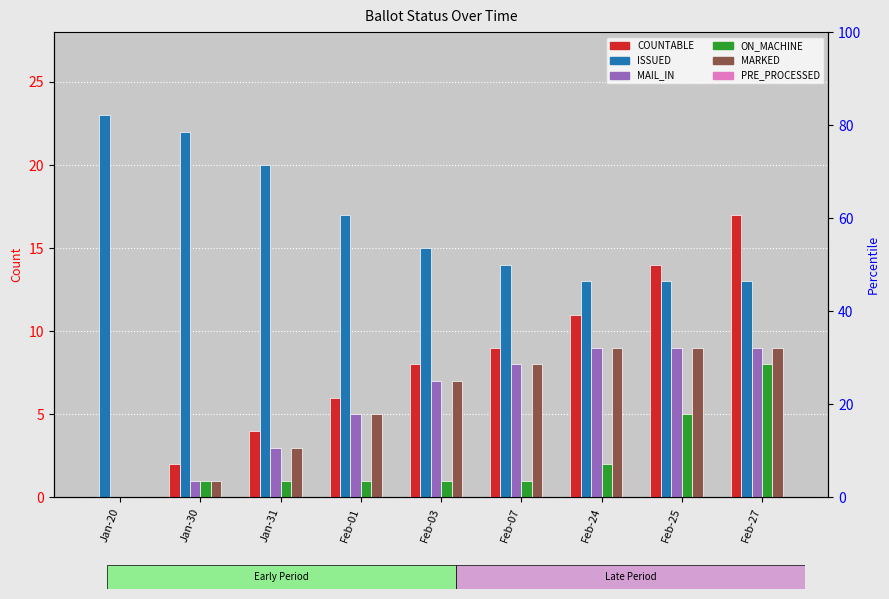

True or false: MAIL_IN has a value of 9 at Feb-25.

True